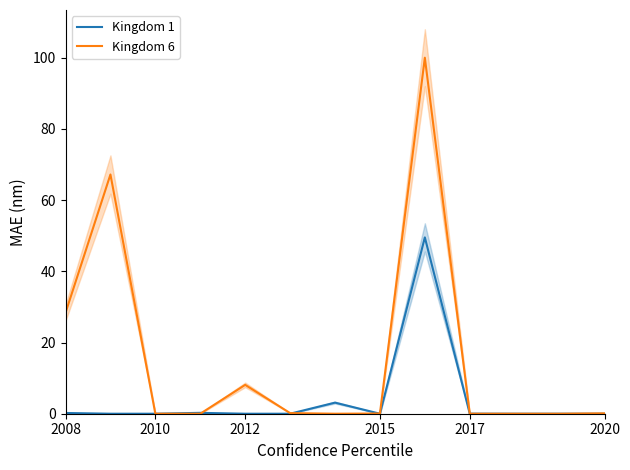

How many lines are shown in the chart?

2